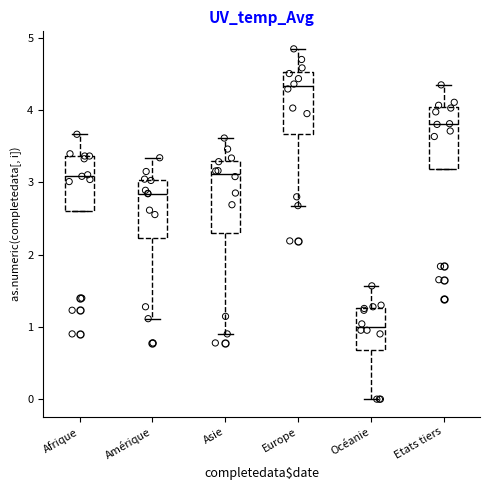

Reading left to right, transcribe this box plot: for each box, give where its median line is, the range the box spans, and where its two whiskers end, as read against the y-axis. The values are not printed on the chart, so give them approximately, as read against the axis.

Afrique: median 3.1, box 2.6 to 3.4, whiskers 2.6 to 3.7
Amérique: median 2.8, box 2.2 to 3.0, whiskers 1.1 to 3.3
Asie: median 3.1, box 2.3 to 3.3, whiskers 0.9 to 3.6
Europe: median 4.3, box 3.7 to 4.5, whiskers 2.7 to 4.8
Océanie: median 1.0, box 0.7 to 1.3, whiskers 0.0 to 1.6
Etats tiers: median 3.8, box 3.2 to 4.0, whiskers 3.2 to 4.4